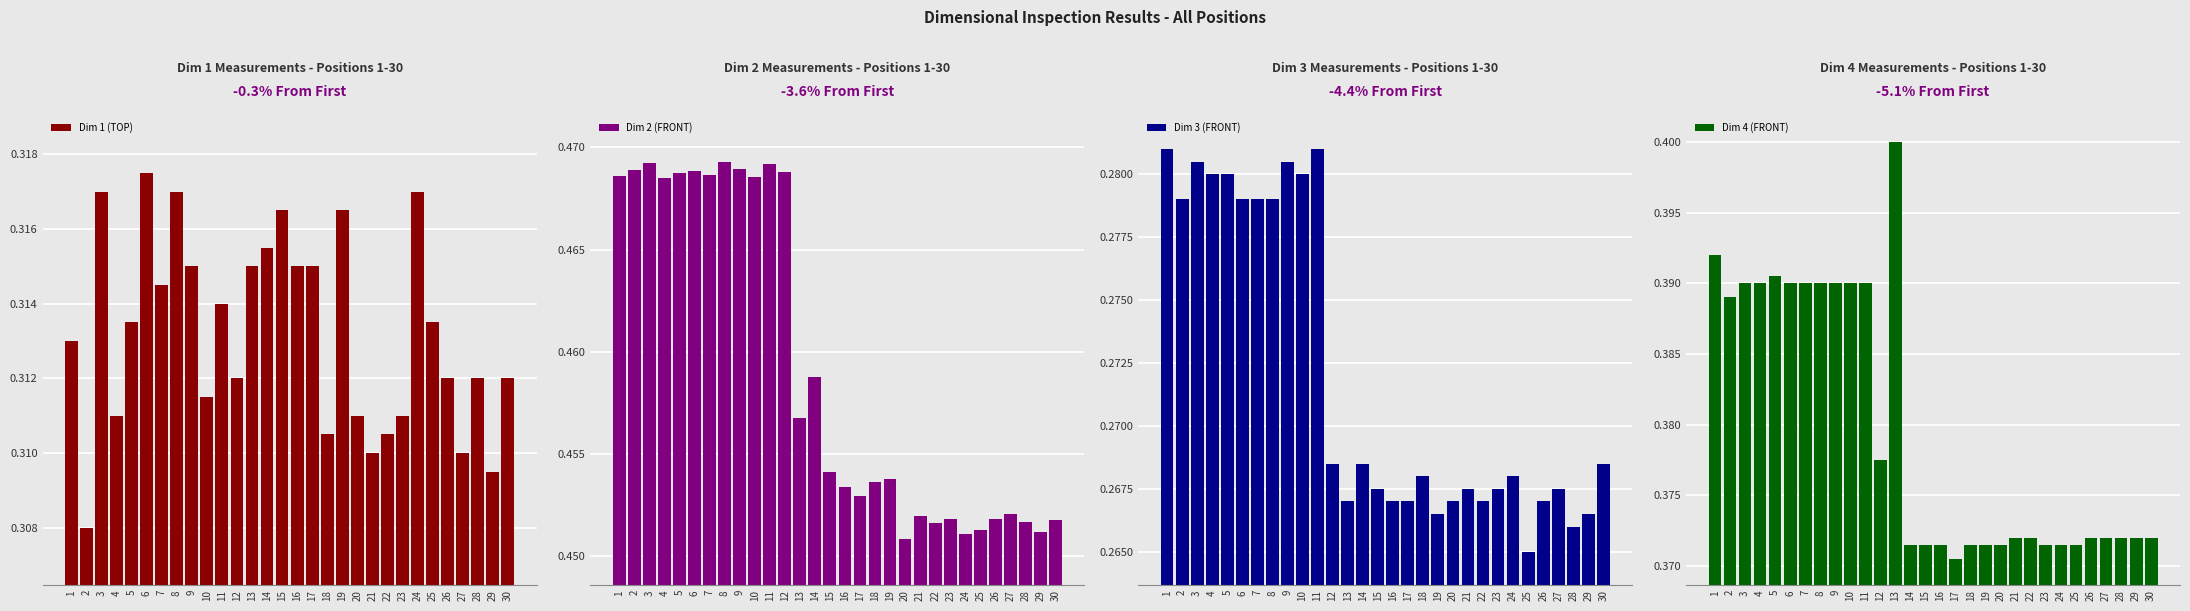

Is it true that Dim 3 (FRONT) equals 0.5 at 8?

False